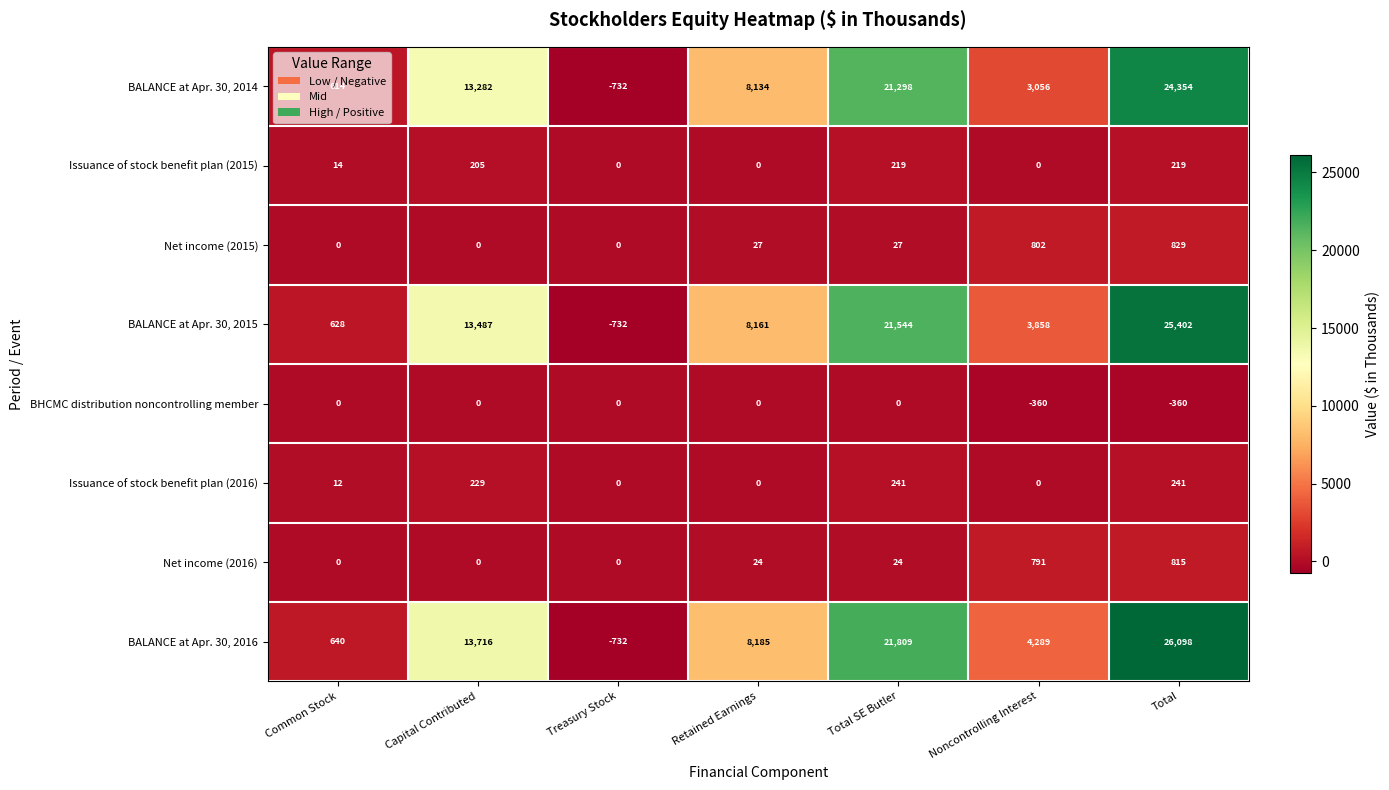

At which label does BALANCE at Apr. 30, 2014 reach its minimum?

Treasury Stock